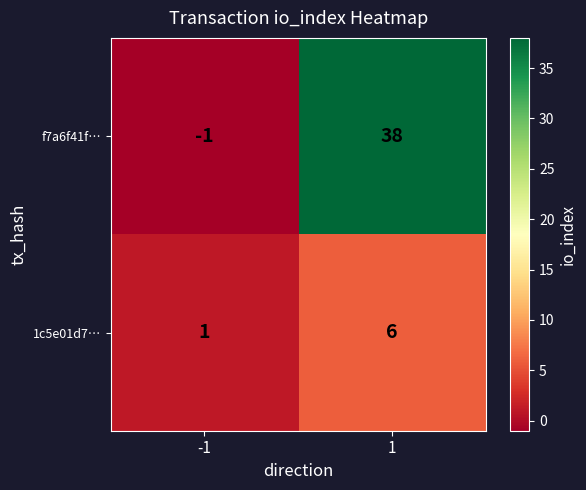

True or false: f7a6f41f… has a value of -1 at -1.

True